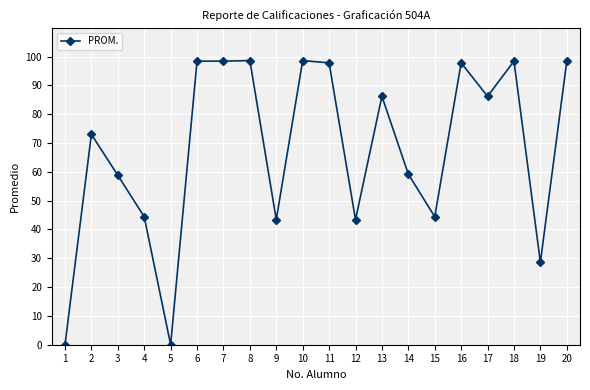

What is the change in value from 17 to 18?

+12.2